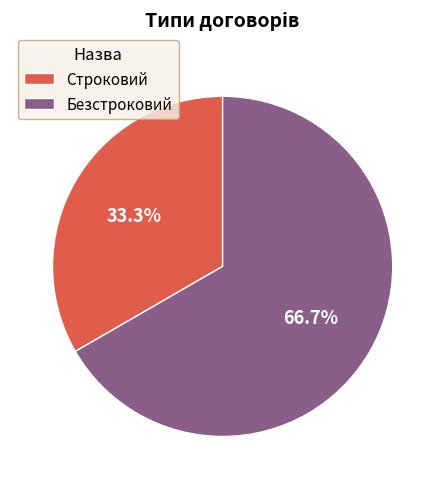

What is the ratio of the value at Строковий to the value at Безстроковий?

0.5